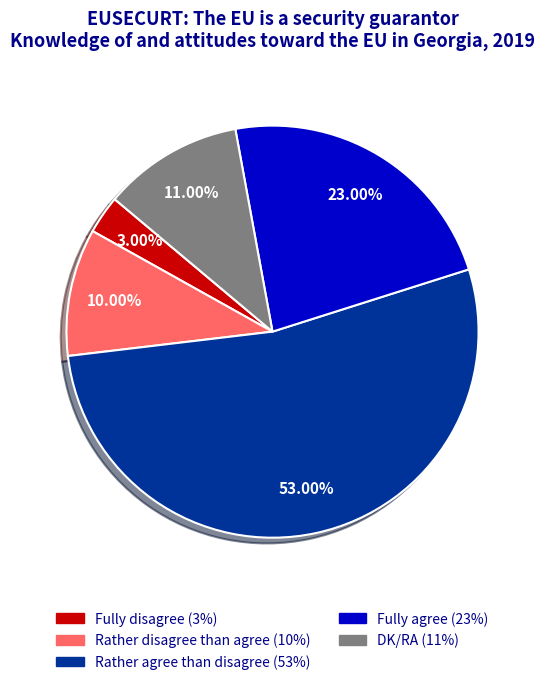

To the nearest percent, what portion does DK/RA represent?

11%